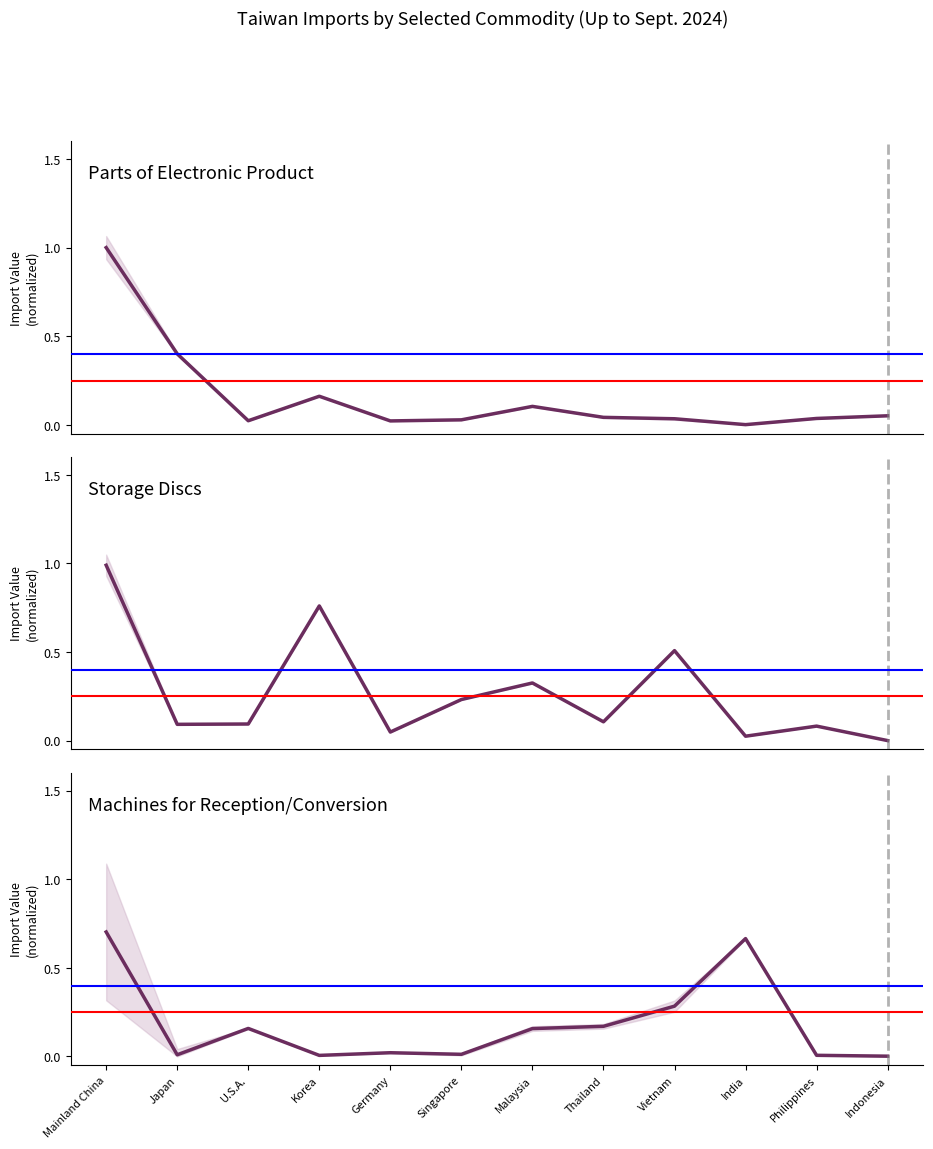

Which category has the highest value in the Storage Discs (Up to Sept.) series?

Mainland China